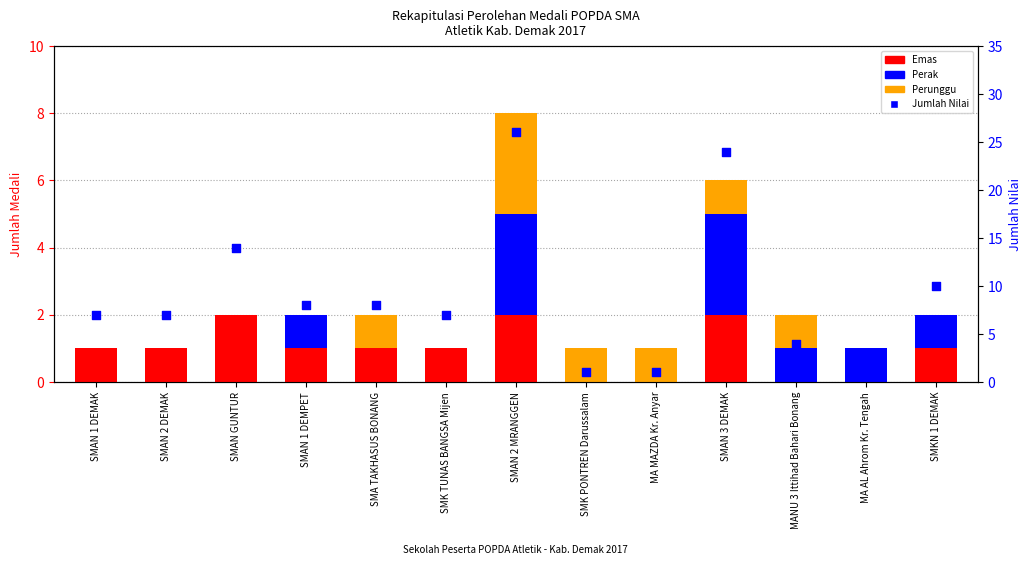

Which series contains the lowest Y value?

Emas